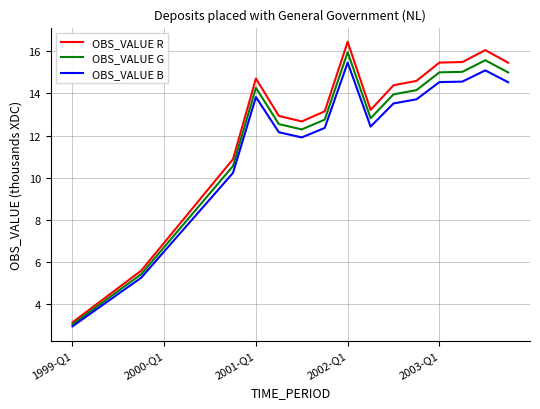

What is the minimum value shown in the chart?

2.9